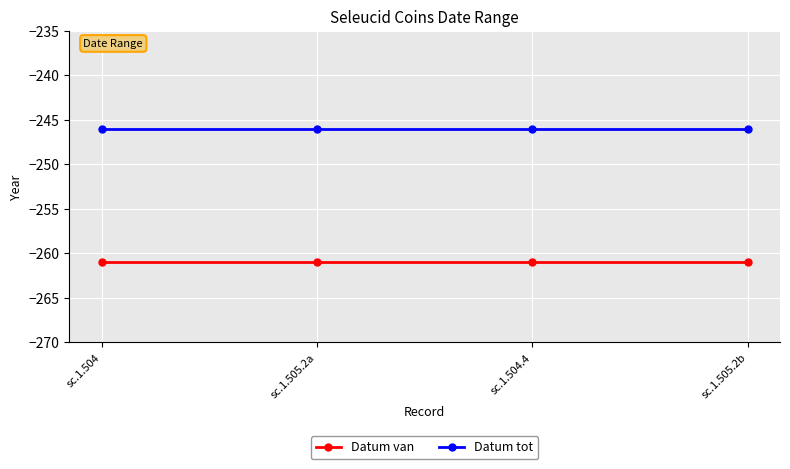

Is this an area chart (filled region under the line)?

No